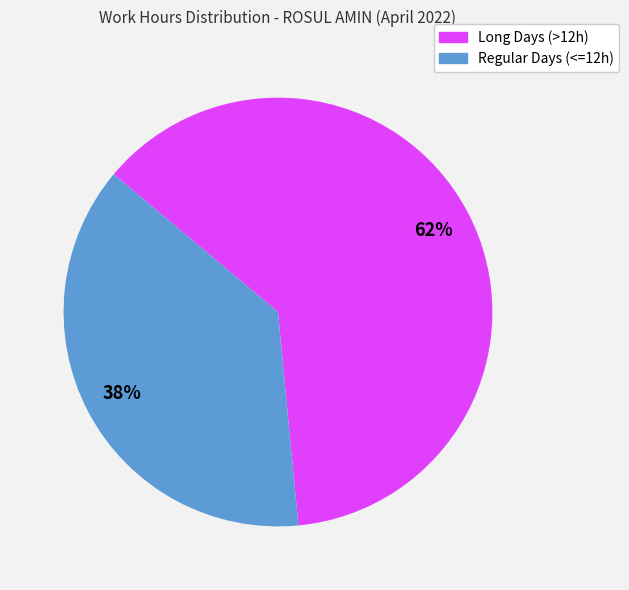

To the nearest percent, what is the average slice percentage?

50%